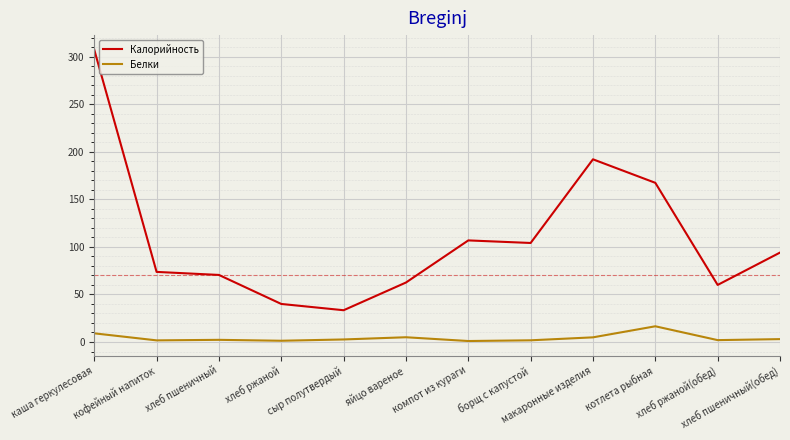

The value of Калорийность at макаронные изделия is 192.1. True or false?

True